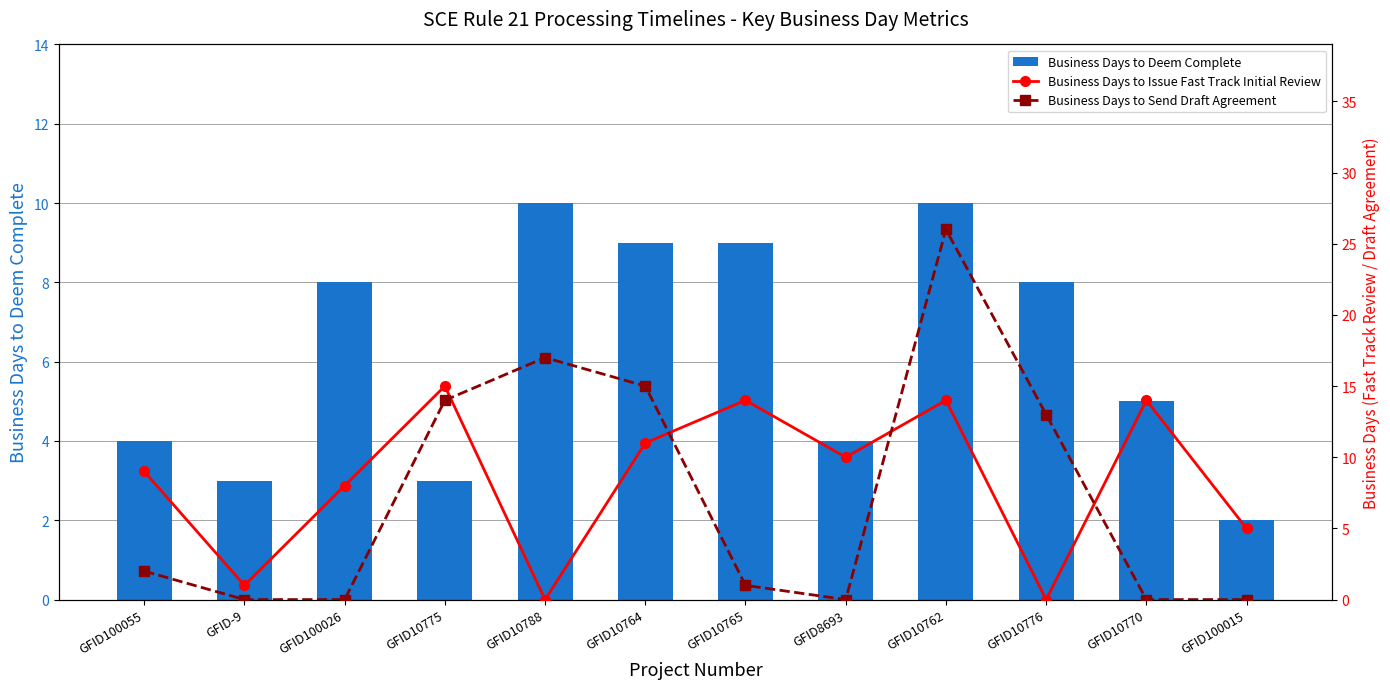

What is the difference between the maximum and minimum values in the Business Days to Deem Complete series?

8